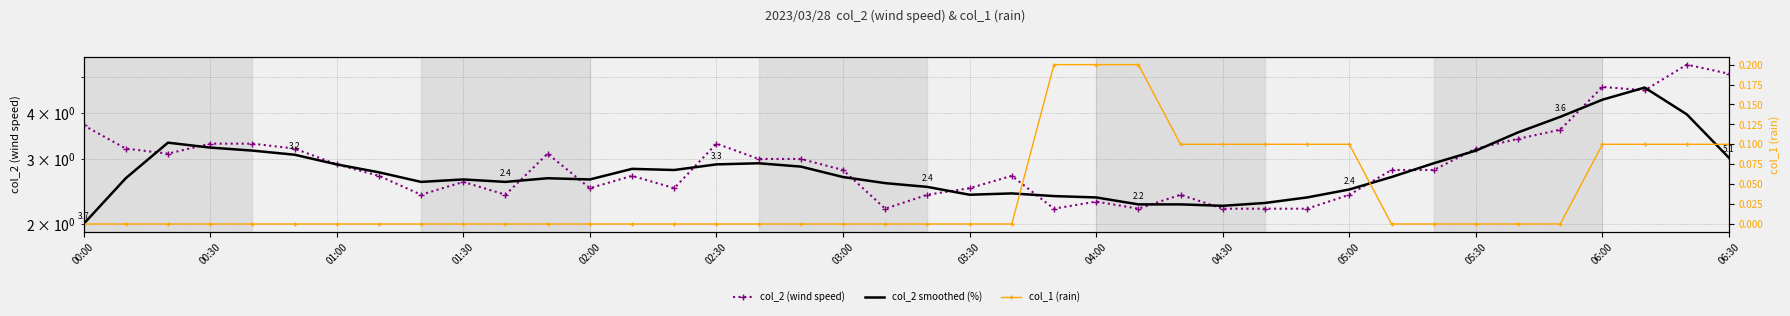

What is the sum of all col_2 (wind speed) values?

119.2